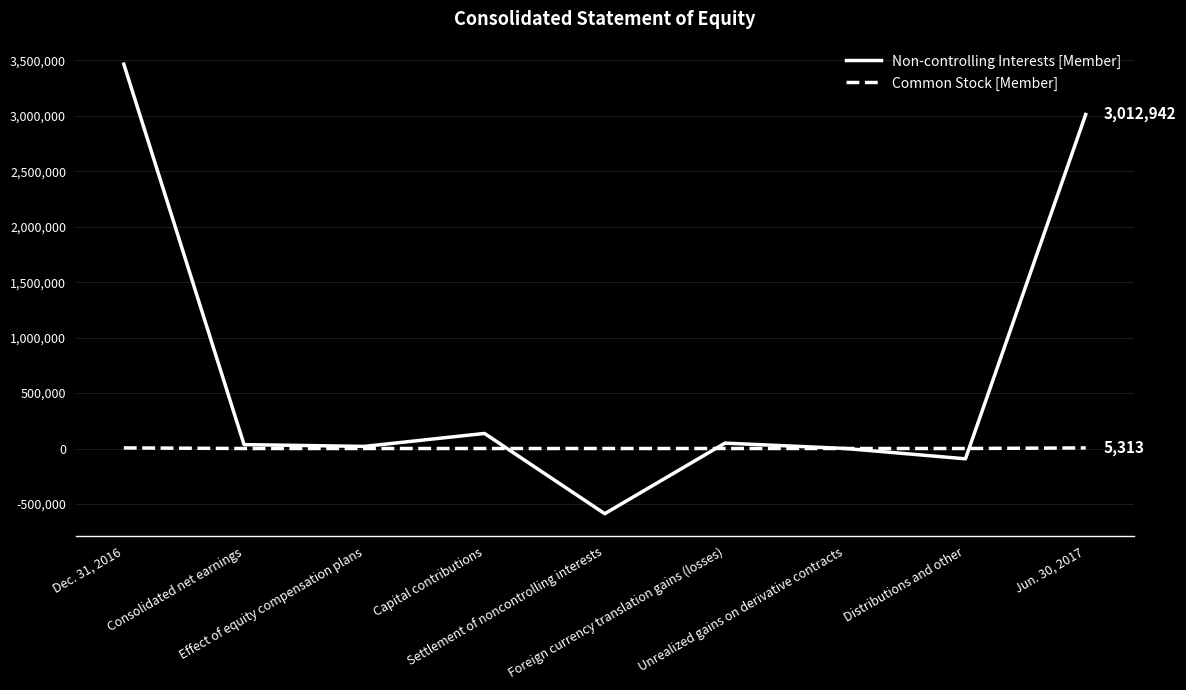

Which series changed the most between Distributions and other and Jun. 30, 2017?

Non-controlling Interests [Member]